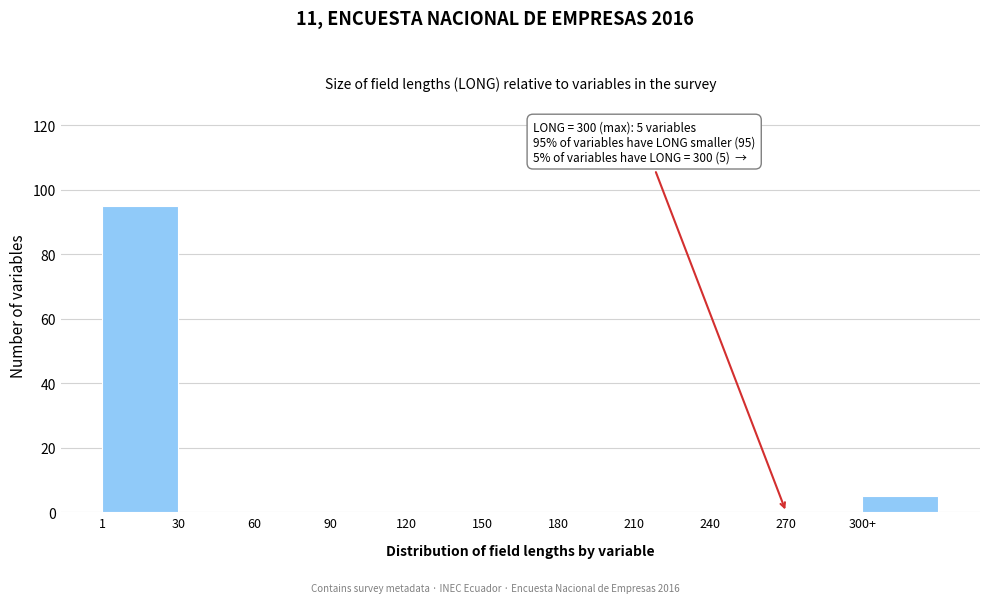

Reading left to right, list all the values displayed in this chart.

1=95	30=0	60=0	90=0	120=0	150=0	180=0	210=0	240=0	270=0	300+=5